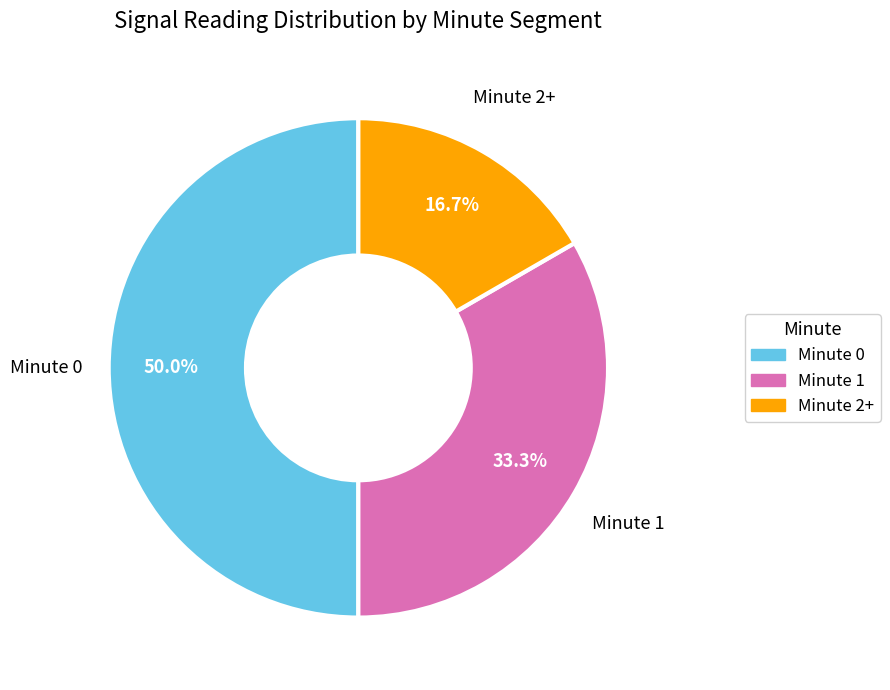

What is the ratio of the value at Minute 1 to the value at Minute 0?

0.7